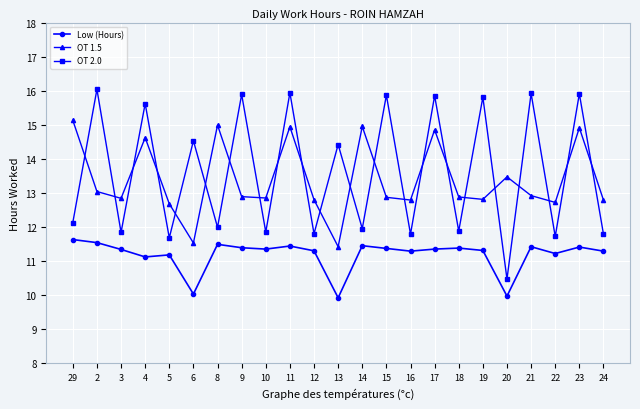

Does the chart have visible grid lines?

Yes